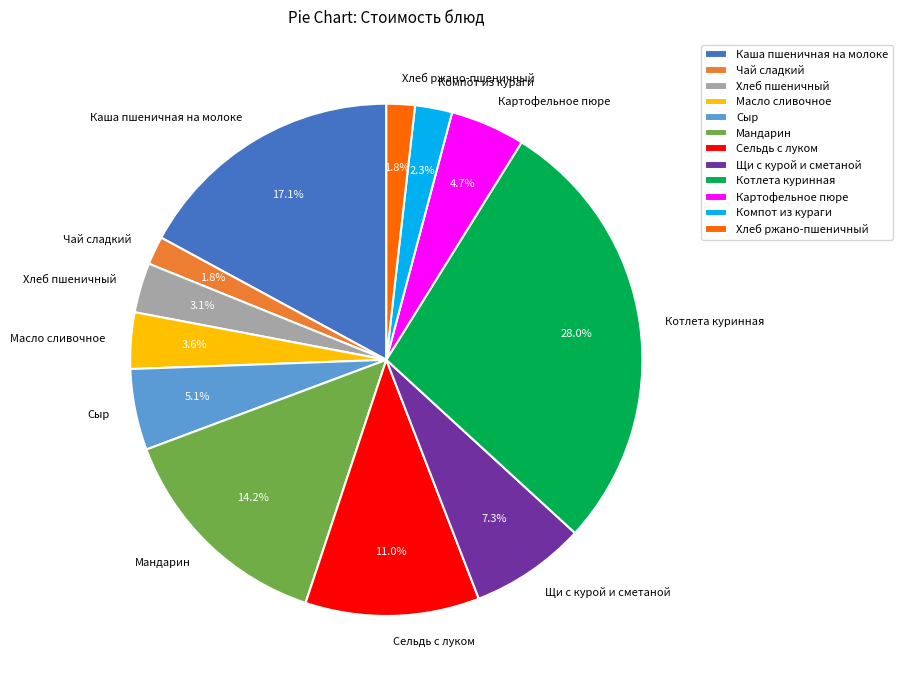

What is the ratio of the value at Хлеб пшеничный to the value at Щи с курой и сметаной?

0.4